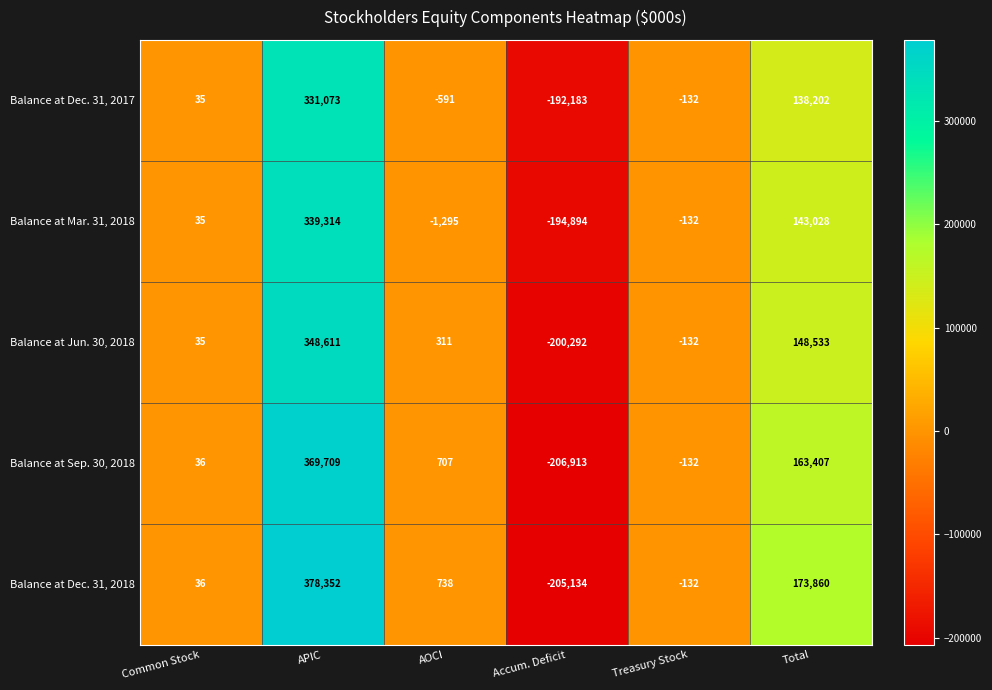

Reading left to right, what are all the values shown in this chart?

Balance at Dec. 31, 2017: Common Stock=35	APIC=331073	AOCI=-591	Accum. Deficit=-192183	Treasury Stock=-132	Total=138202
Balance at Mar. 31, 2018: Common Stock=35	APIC=339314	AOCI=-1295	Accum. Deficit=-194894	Treasury Stock=-132	Total=143028
Balance at Jun. 30, 2018: Common Stock=35	APIC=348611	AOCI=311	Accum. Deficit=-200292	Treasury Stock=-132	Total=148533
Balance at Sep. 30, 2018: Common Stock=36	APIC=369709	AOCI=707	Accum. Deficit=-206913	Treasury Stock=-132	Total=163407
Balance at Dec. 31, 2018: Common Stock=36	APIC=378352	AOCI=738	Accum. Deficit=-205134	Treasury Stock=-132	Total=173860